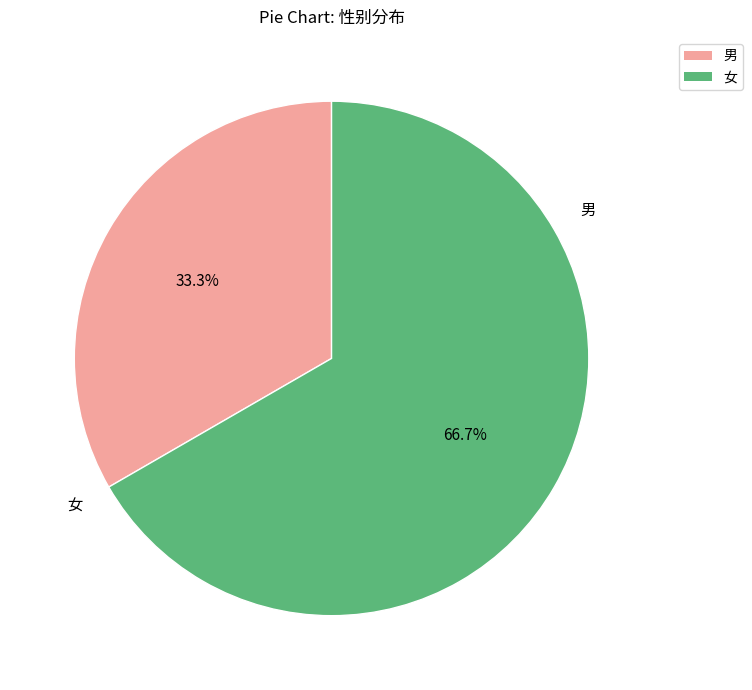

Is it true that 女 is 80% of the pie?

False